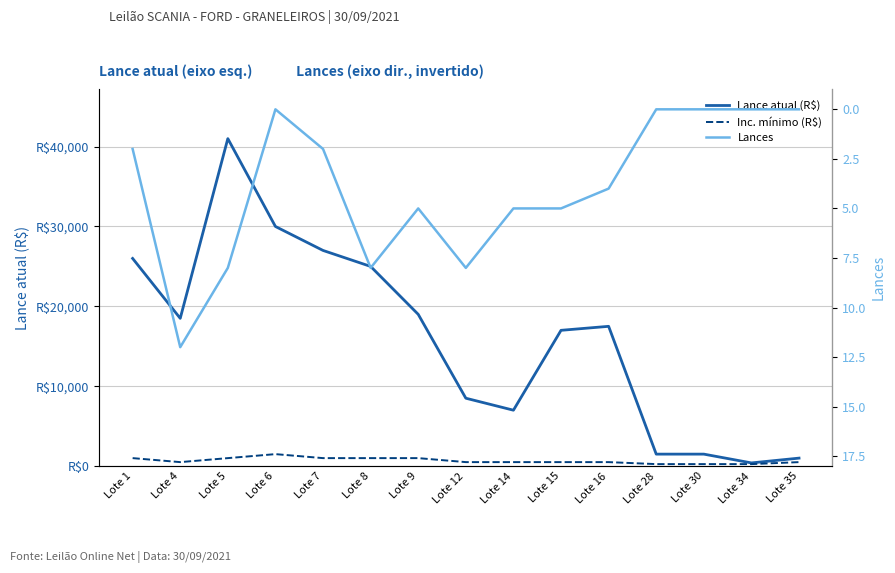

Count the number of categories in the chart.

15